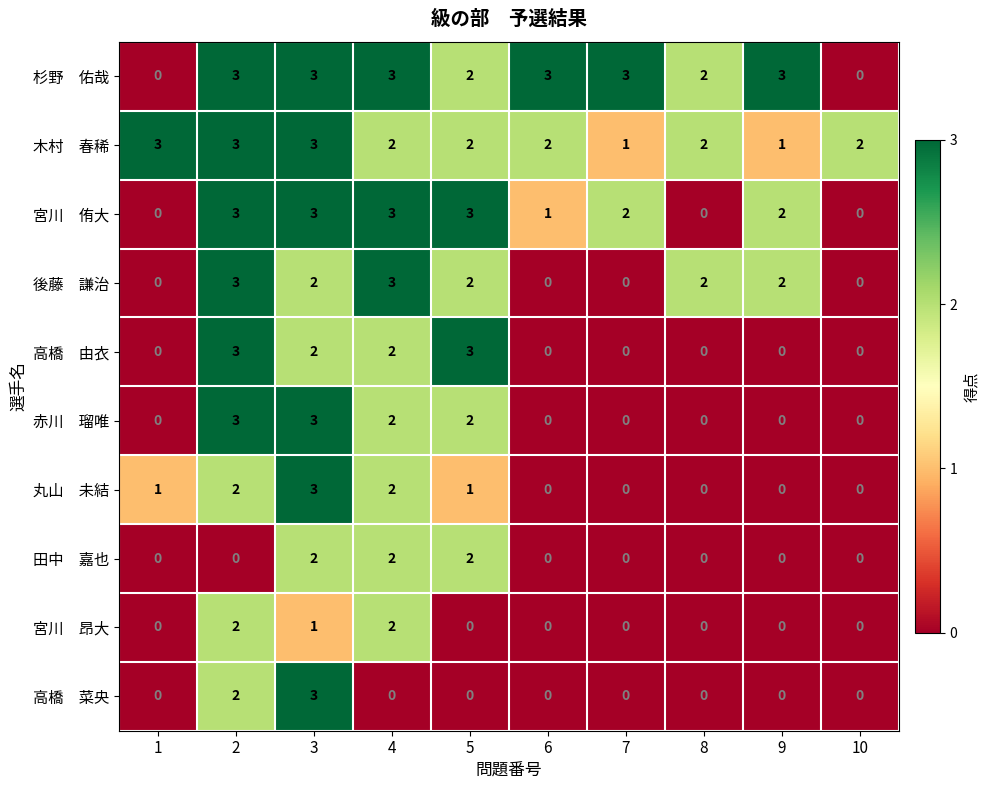

What is the difference between the highest and lowest values at 4?

3